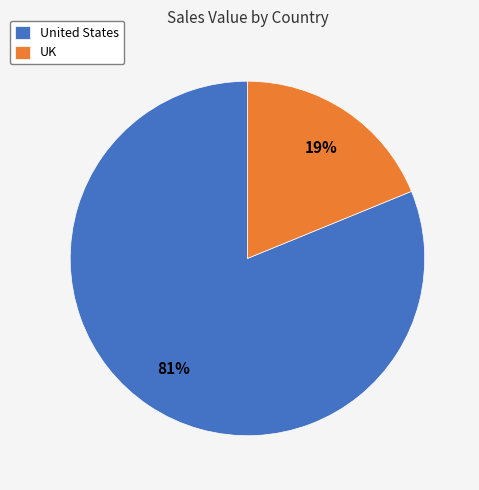

Does any single category account for the majority?

Yes